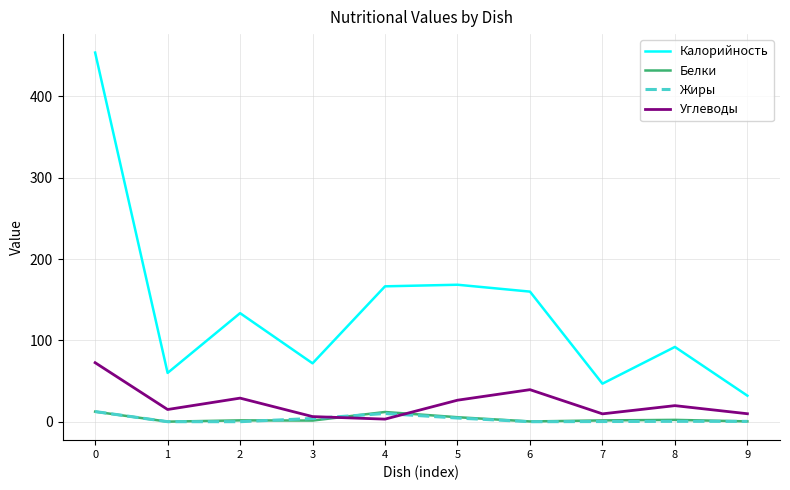

The value of Углеводы at 6 is 39.4. True or false?

True